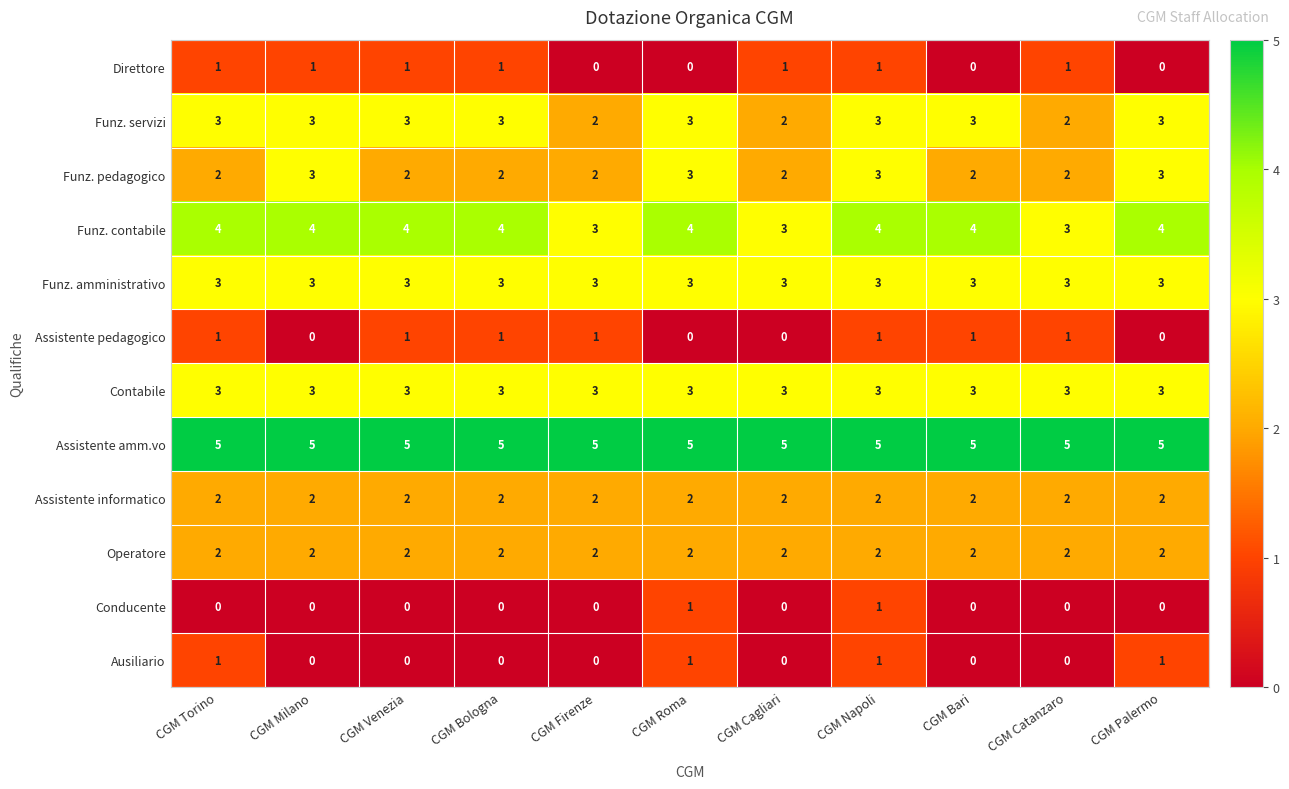

What is the maximum value shown in the chart?

5